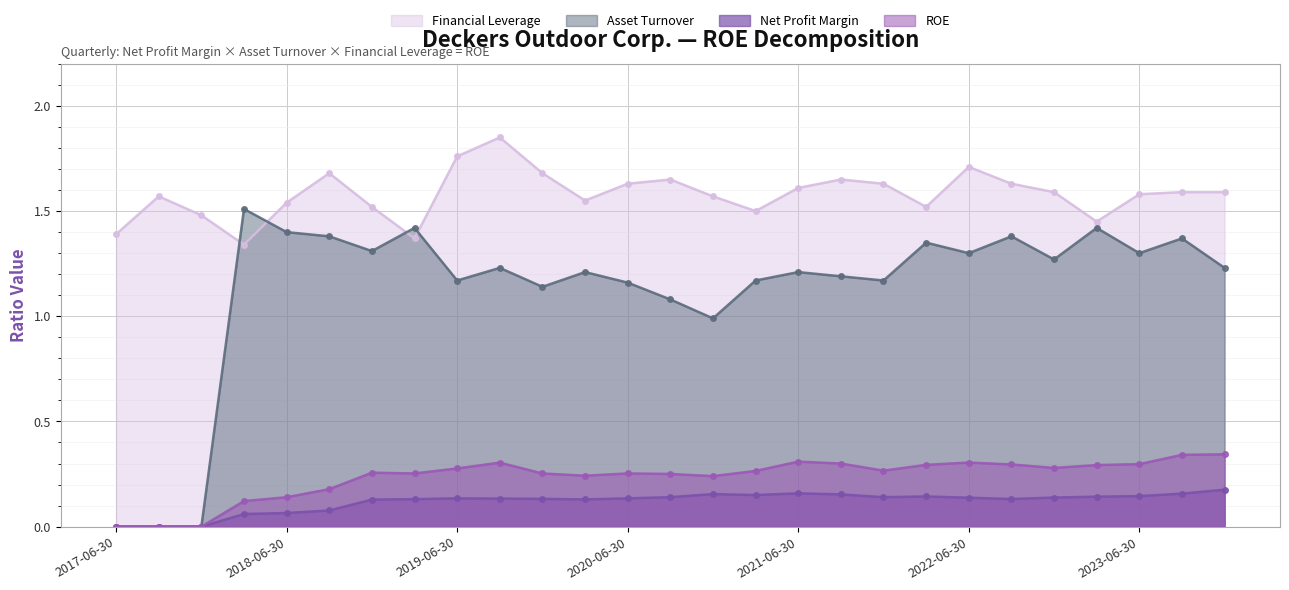

List the labels in order of Net Profit Margin value, smallest first.

2017-06-30, 2017-09-30, 2017-12-31, 2018-03-31, 2018-06-30, 2018-09-30, 2018-12-31, 2020-03-31, 2019-03-31, 2022-09-30, 2019-12-31, 2019-09-30, 2020-06-30, 2019-06-30, 2022-06-30, 2022-12-31, 2021-12-31, 2020-09-30, 2023-03-31, 2022-03-31, 2023-06-30, 2021-03-31, 2021-09-30, 2020-12-31, 2023-09-30, 2021-06-30, 2023-12-31